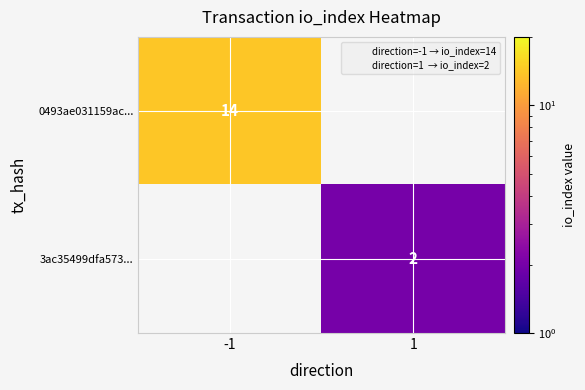

At which label is 0493ae031159ac... closest to 7?

-1